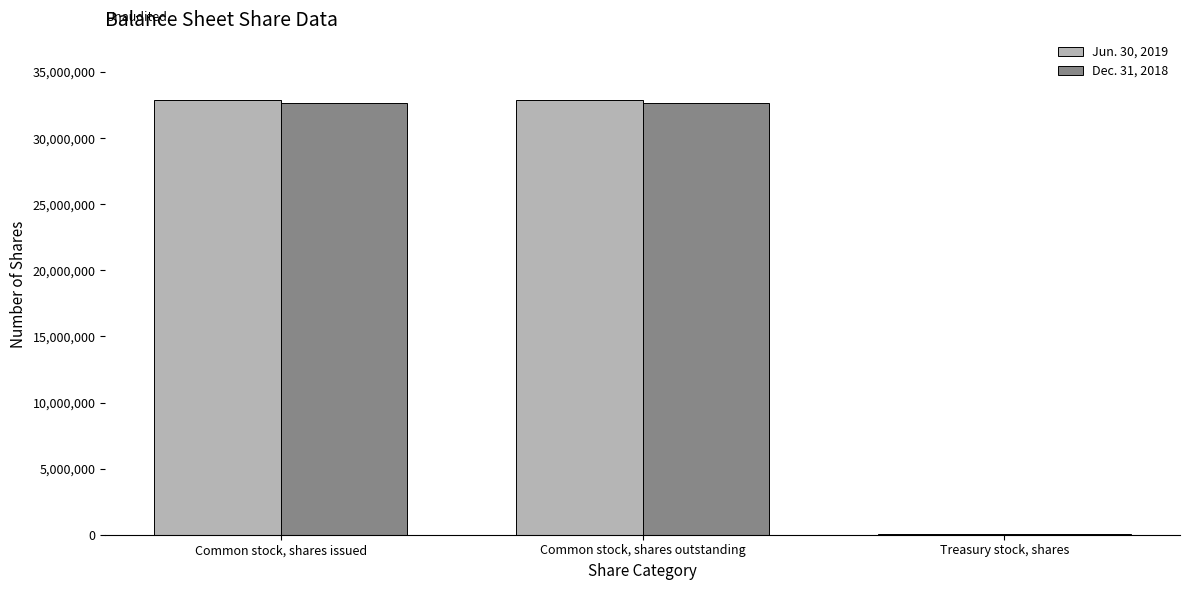

True or false: Dec. 31, 2018 has a value of 32648893 at Common stock, shares outstanding.

True